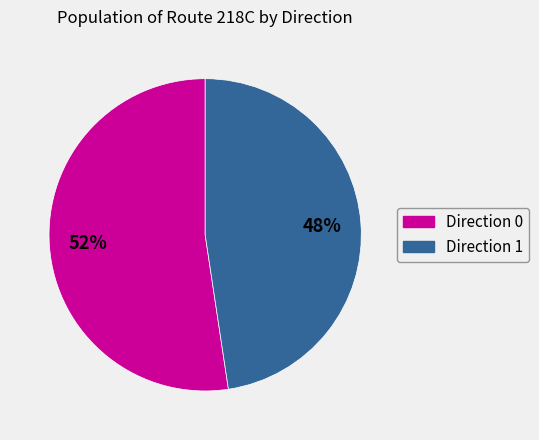

Is the sum of Direction 0 and Direction 1 greater than half?

Yes